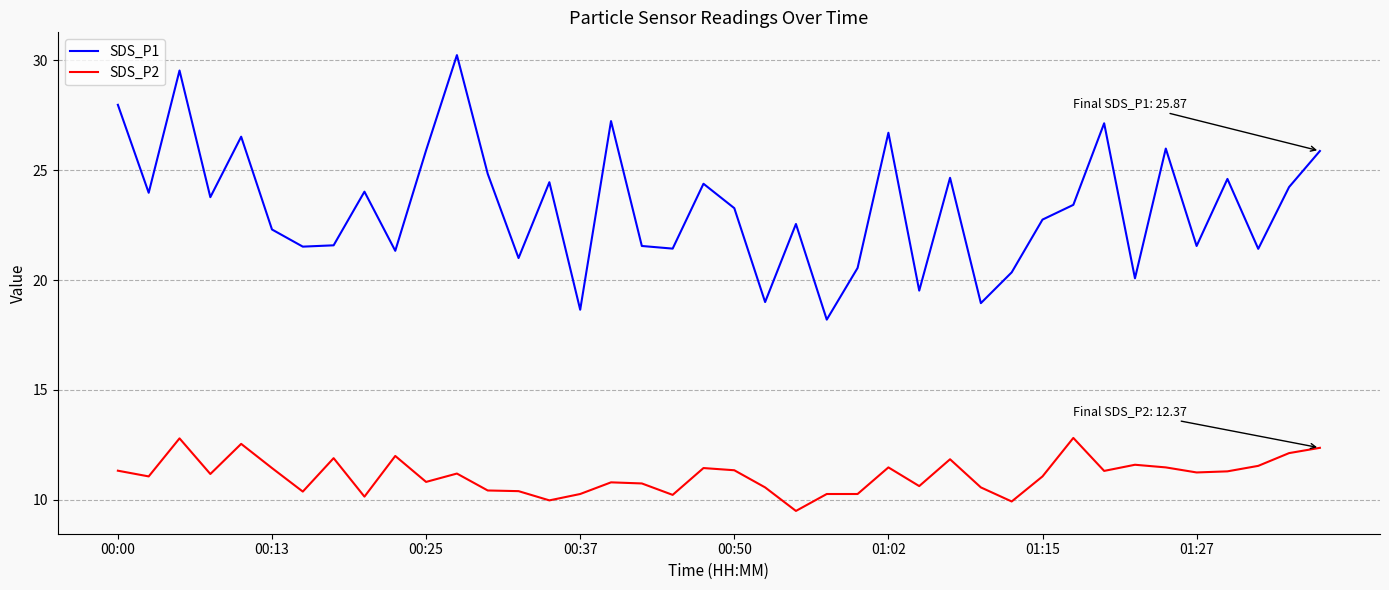

List the series in order of their peak value, lowest first.

SDS_P2, SDS_P1